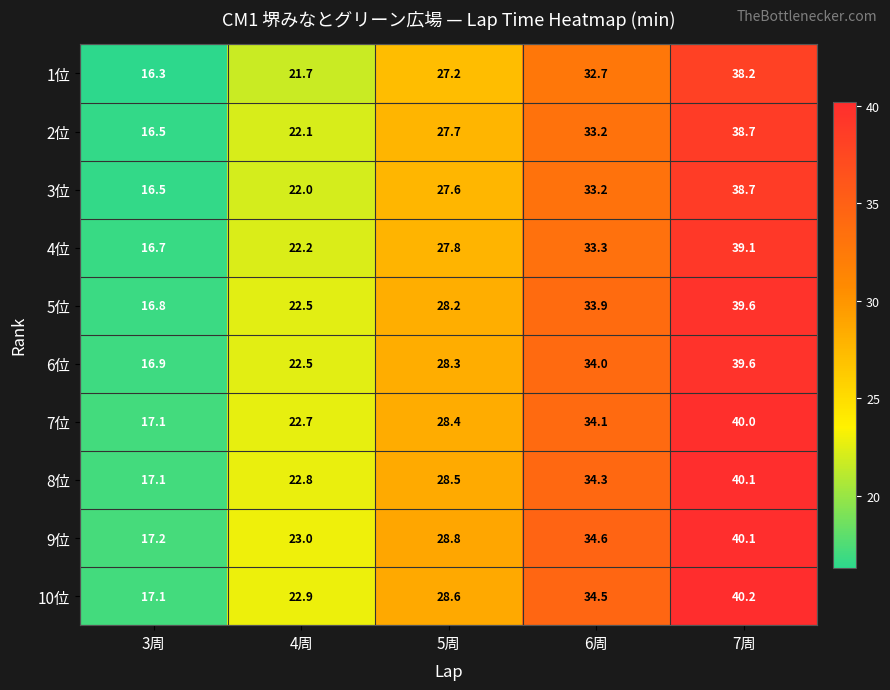

How many data points in 8位 are above 28?

3